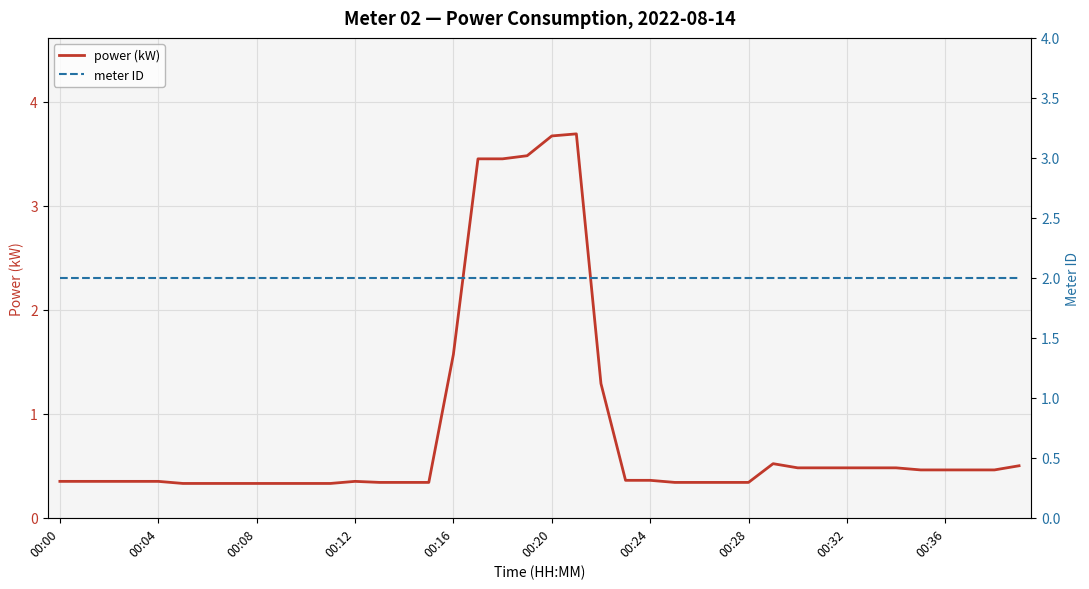

At which label is power (kW) closest to 2?

00:16